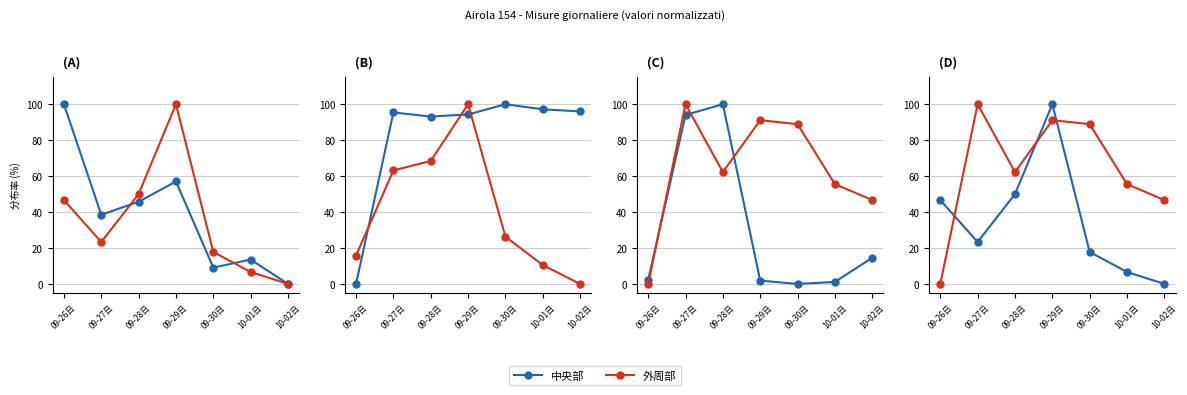

Where is 中央部 nearest to the value 50?

09-28日